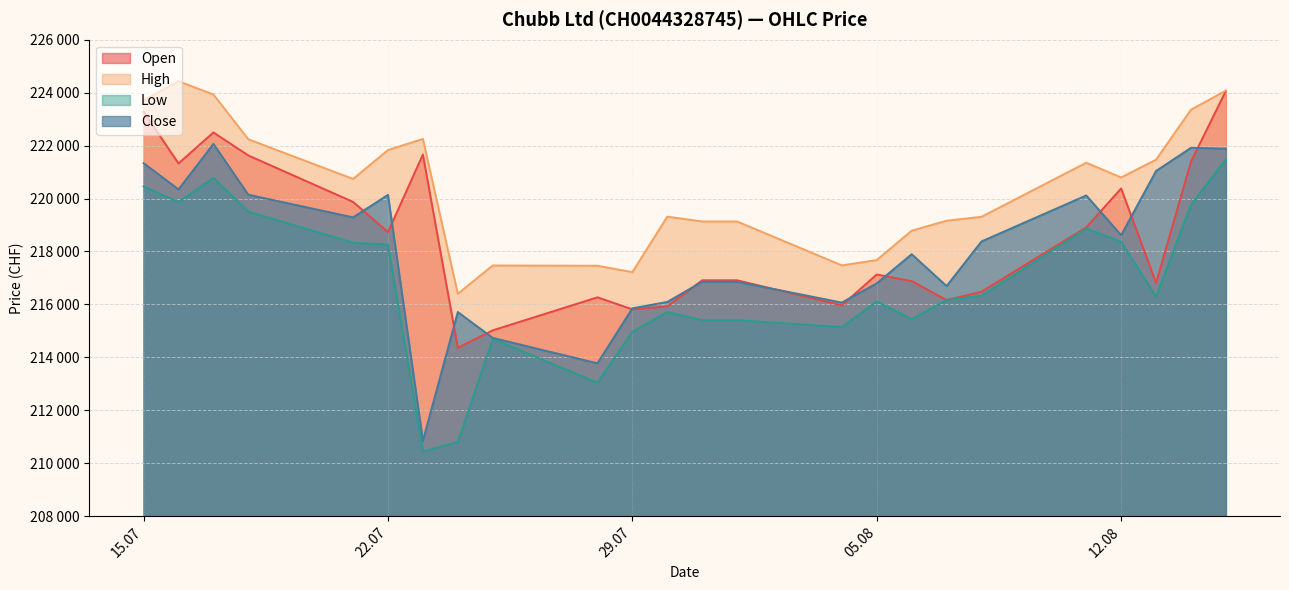

What is the maximum value for Open?

224070